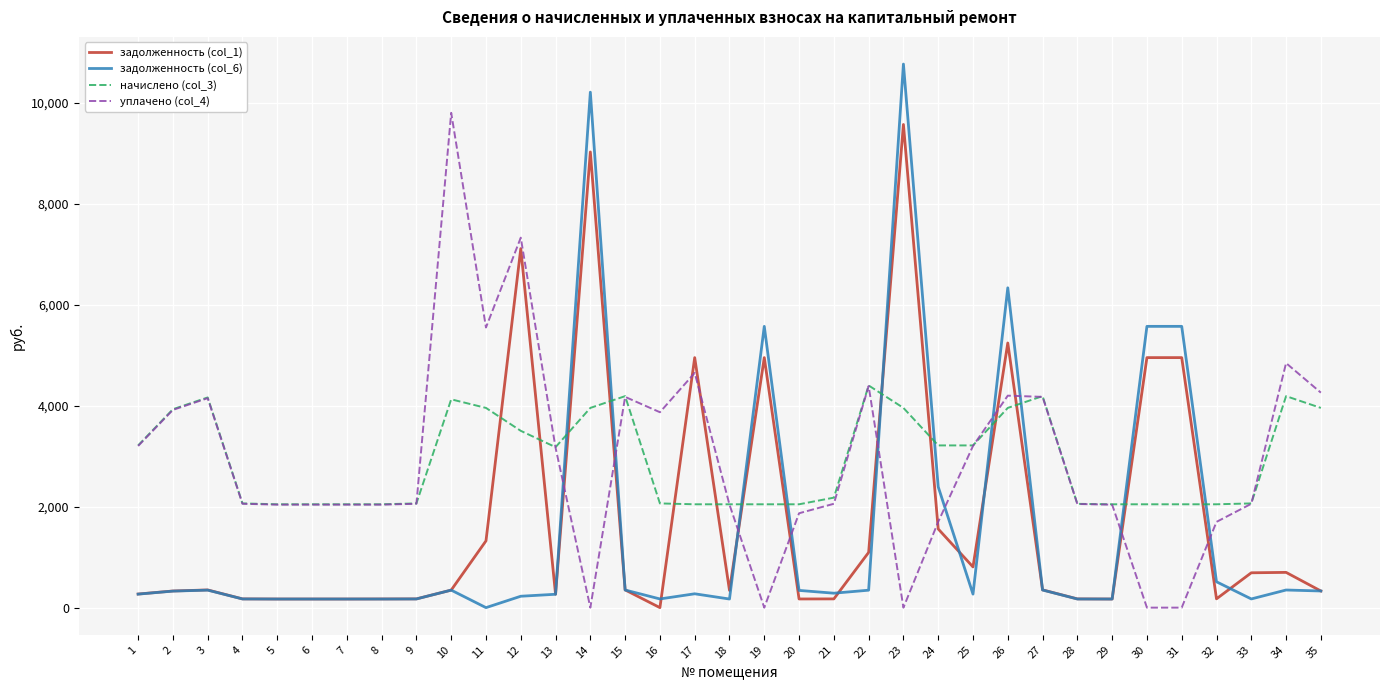

Is it true that задолженность (col_6) equals 170.6 at 5?

True